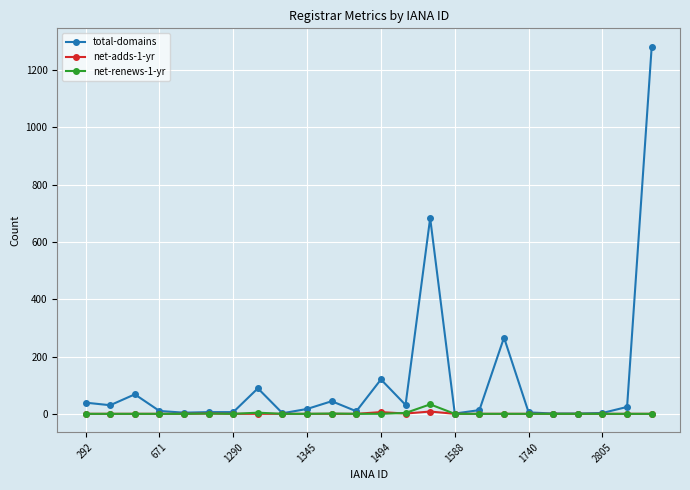

Which series has the largest range (max minus min)?

total-domains